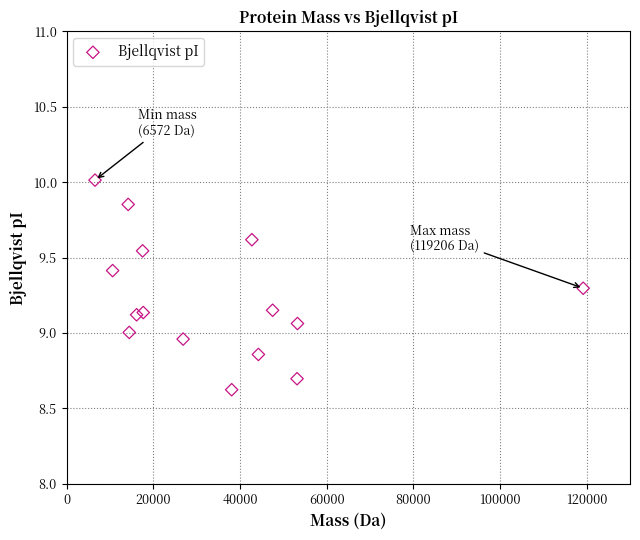

What is the range of X values (max minus min)?

112634.4